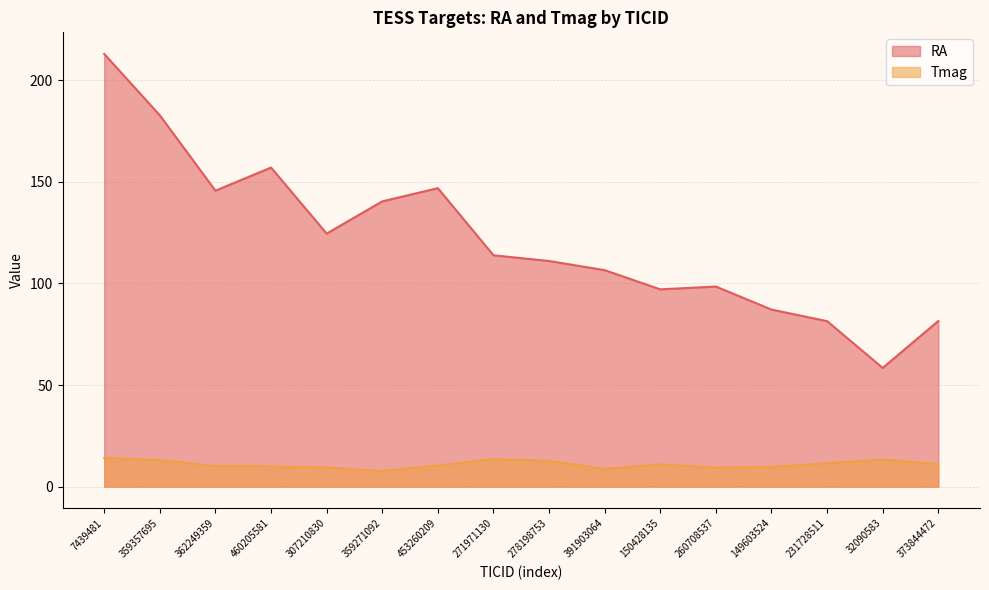

At which category does Tmag reach its first local valley?

359271092